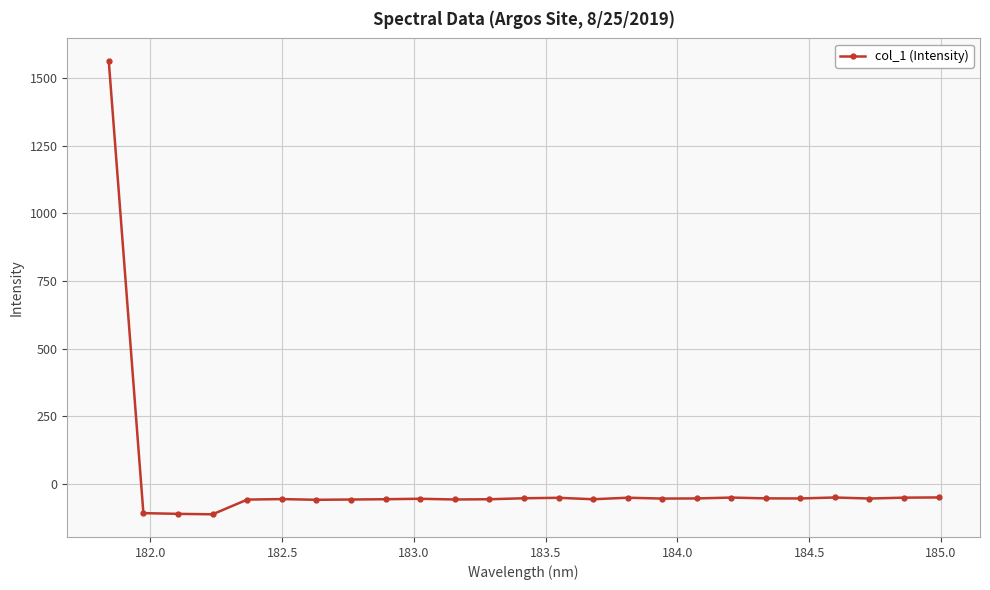

Is this an area chart (filled region under the line)?

No